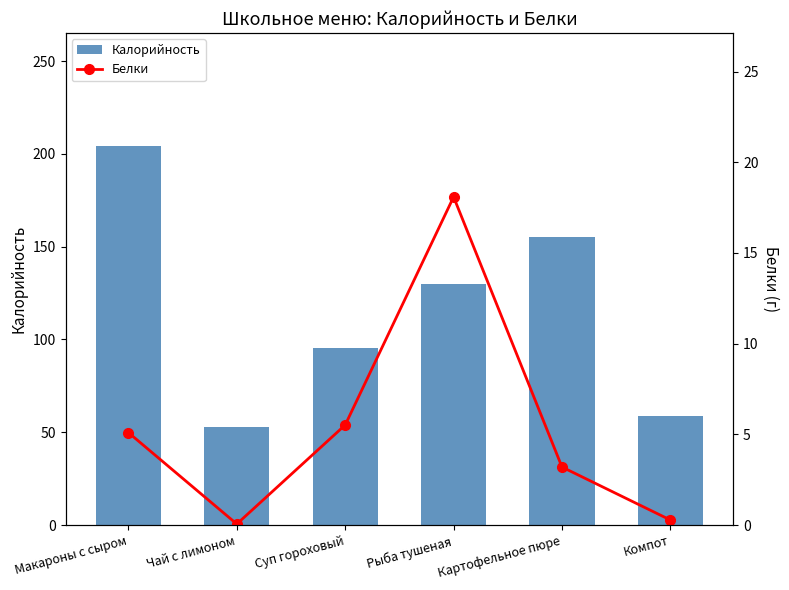

Rank the series by their average value, from lowest to highest.

Белки, Калорийность